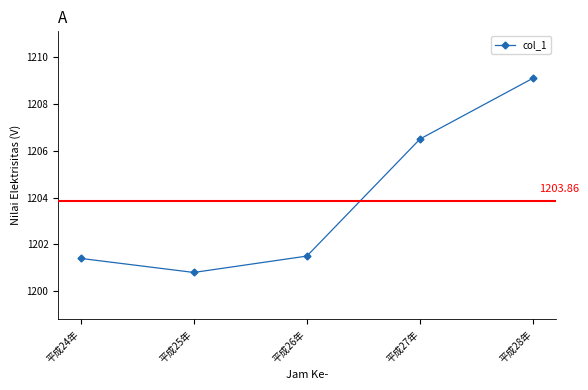

True or false: the data has more than 1 interior local peaks.

False